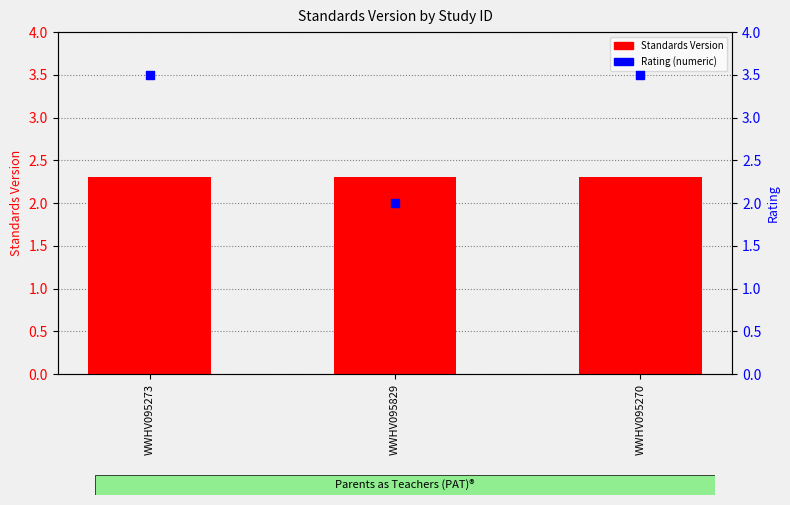

What is the total value across all series at WWHV095273?

5.8